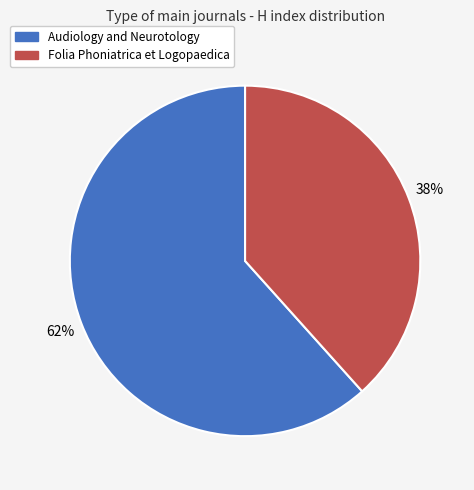

True or false: Audiology and Neurotology accounts for 53% of the total.

False